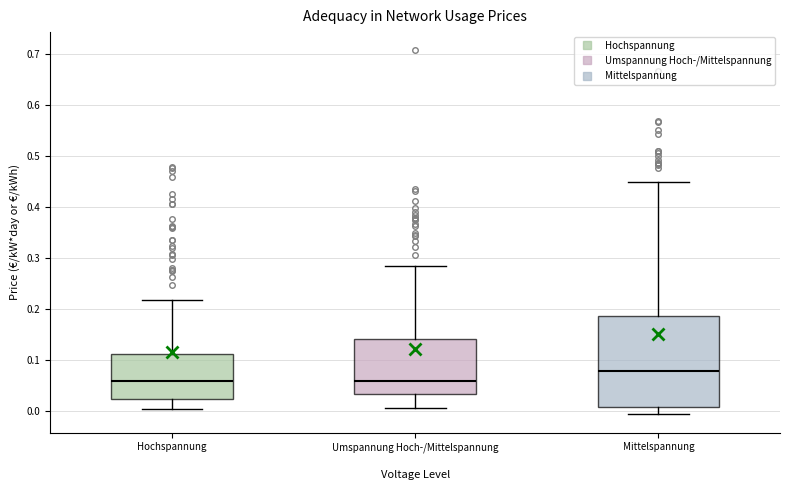

Comparing the boxes themselves (not the whiskers), which one is the tallest?

Mittelspannung